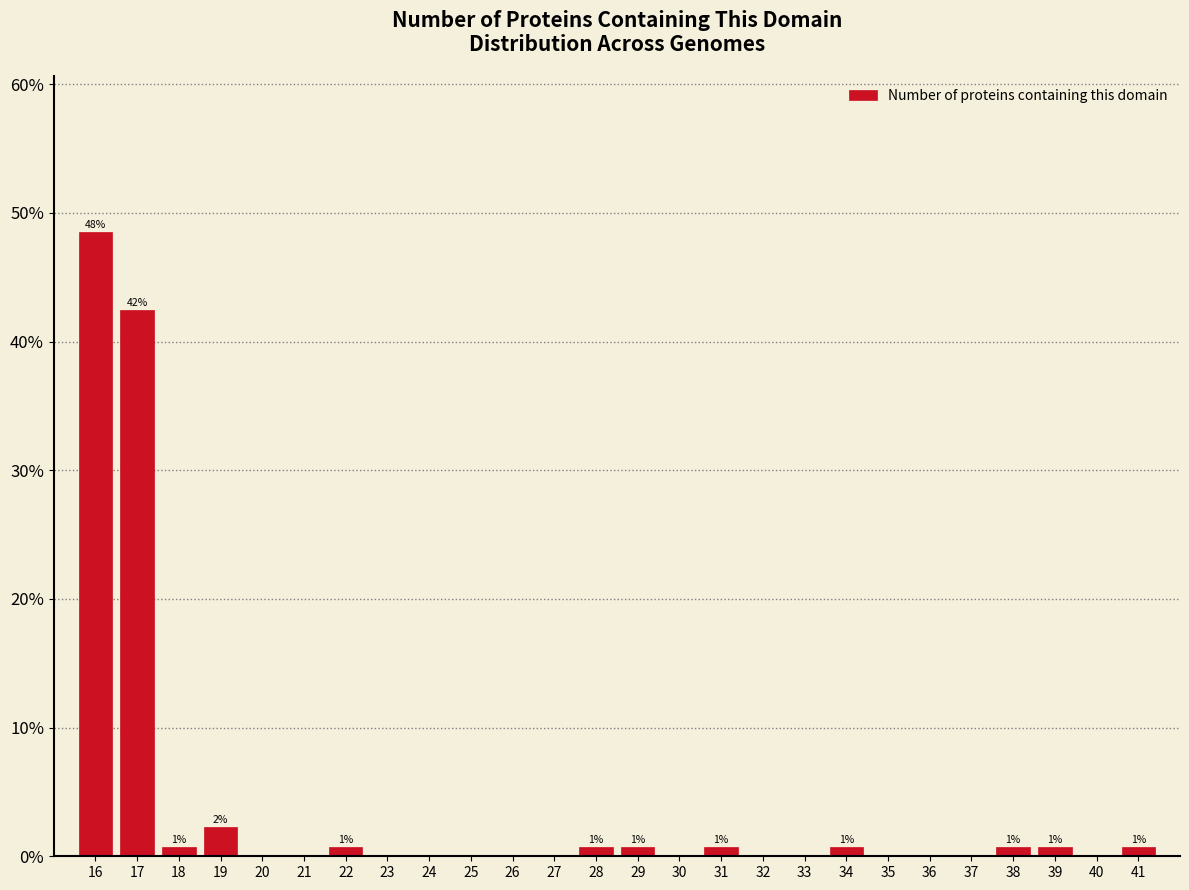

Which range on the x-axis has the tallest bar?

15.5 to 16.5